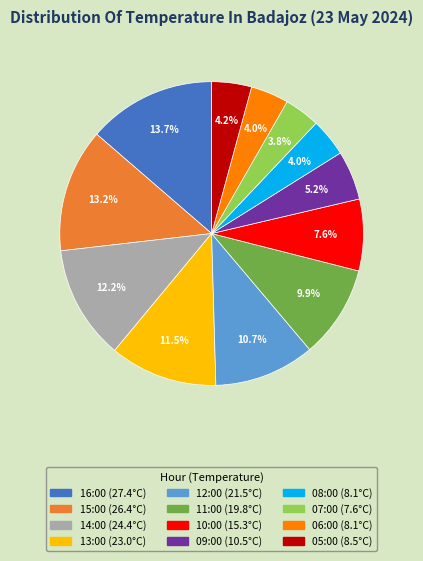

To the nearest percent, what portion does 05:00 represent?

4%